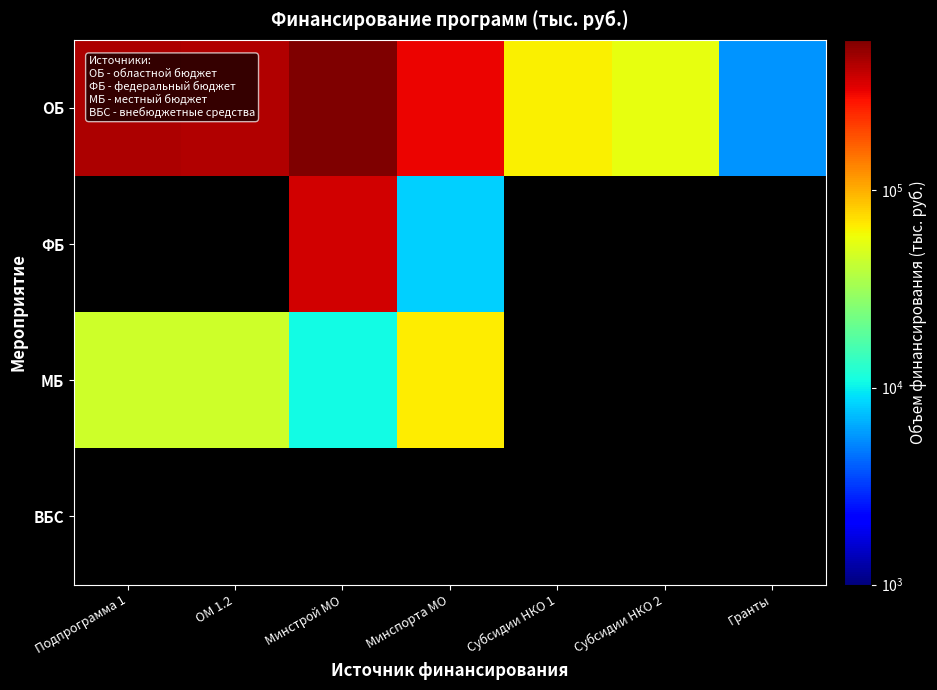

At which label does МБ reach its minimum?

Минстрой МО